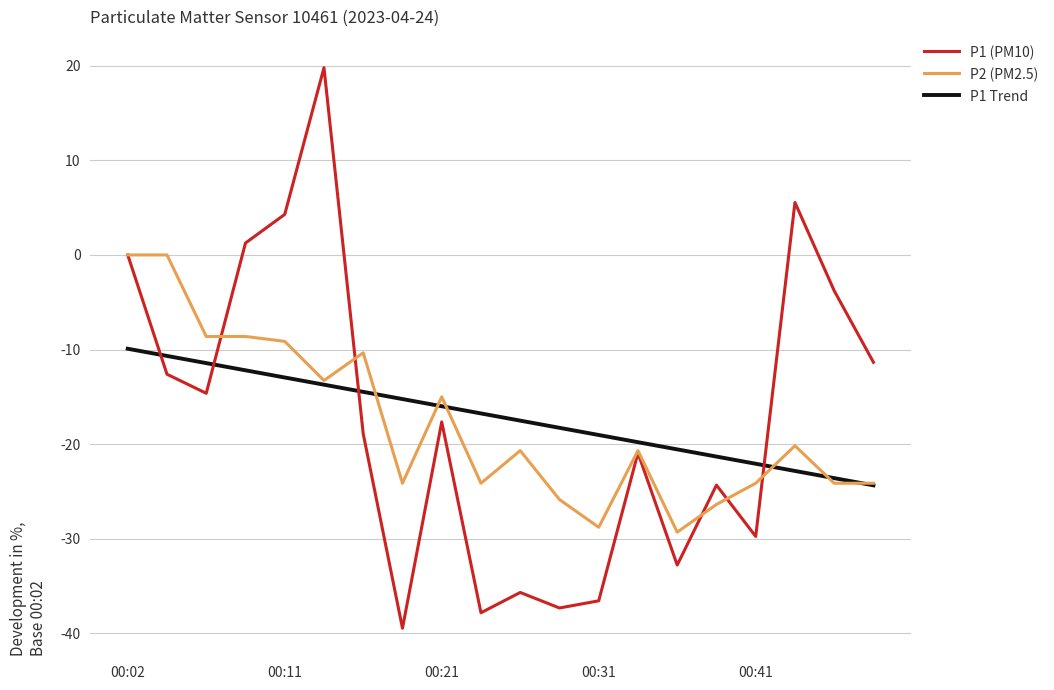

What is the maximum value for P1 (PM10)?

19.8